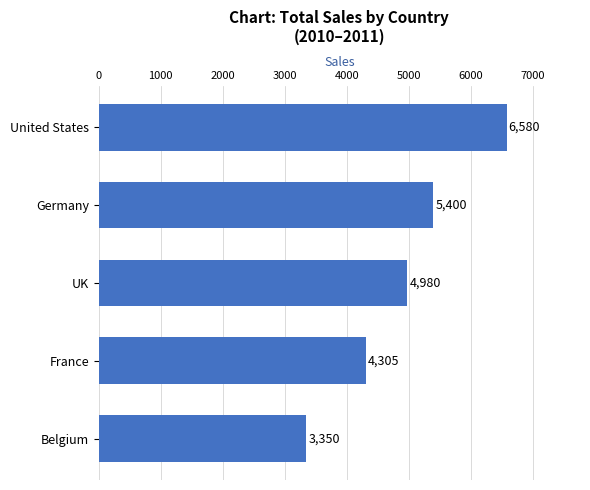

Reading bottom to top, transcribe all the data shown in this chart.

Belgium=3350	France=4305	UK=4980	Germany=5400	United States=6580